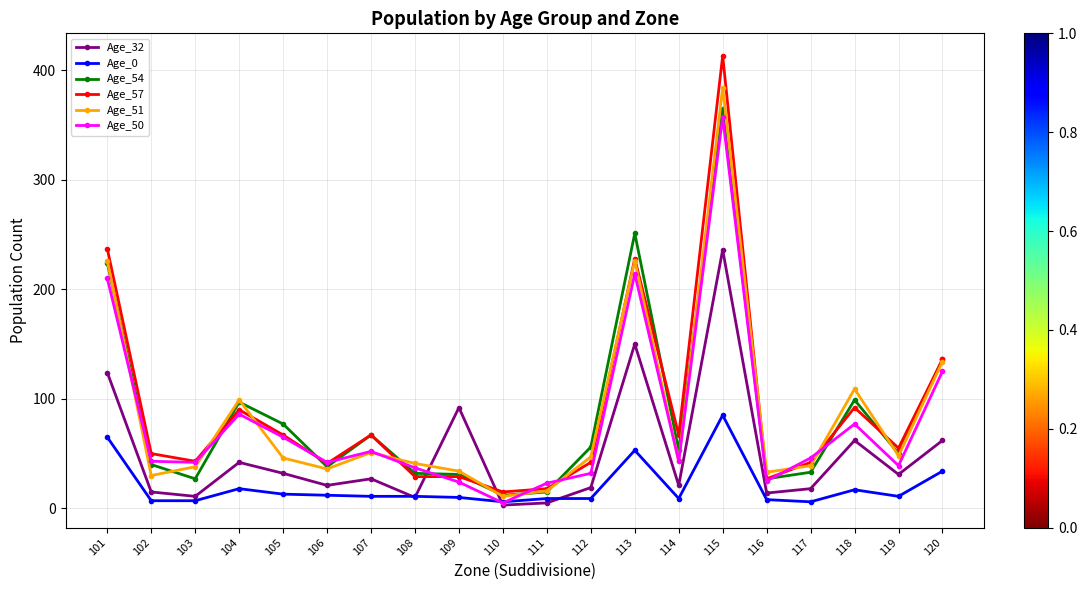

What is the difference between the Age_57 values at 118 and 102?

42